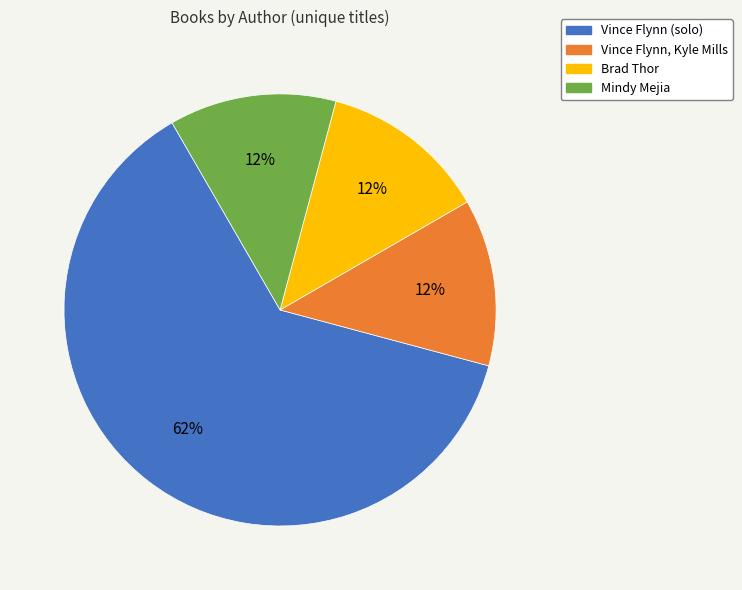

Which category has the biggest portion of the pie?

Vince Flynn (solo)